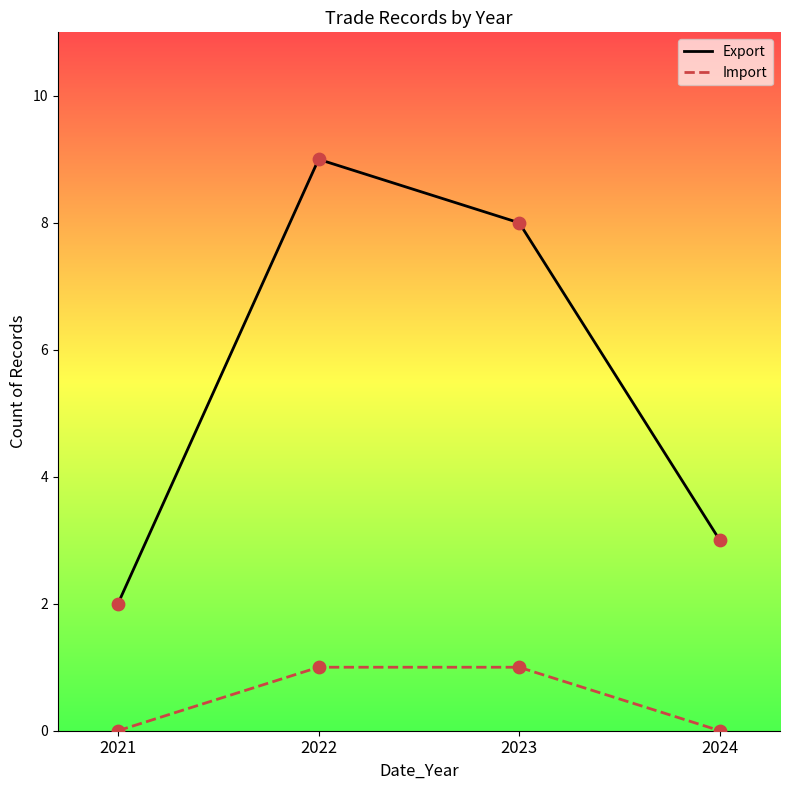

Which series has the largest total across all categories?

Export